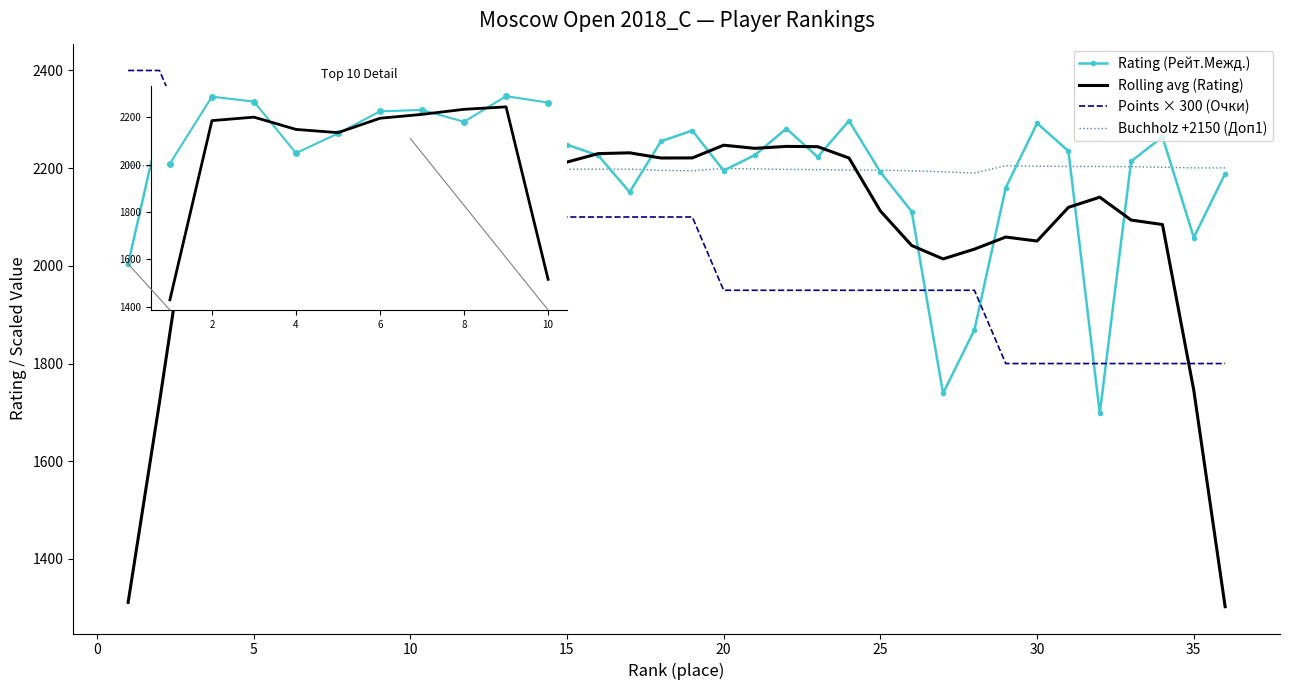

Where is Rating (Рейт.Межд.) nearest to the value 1997?

1